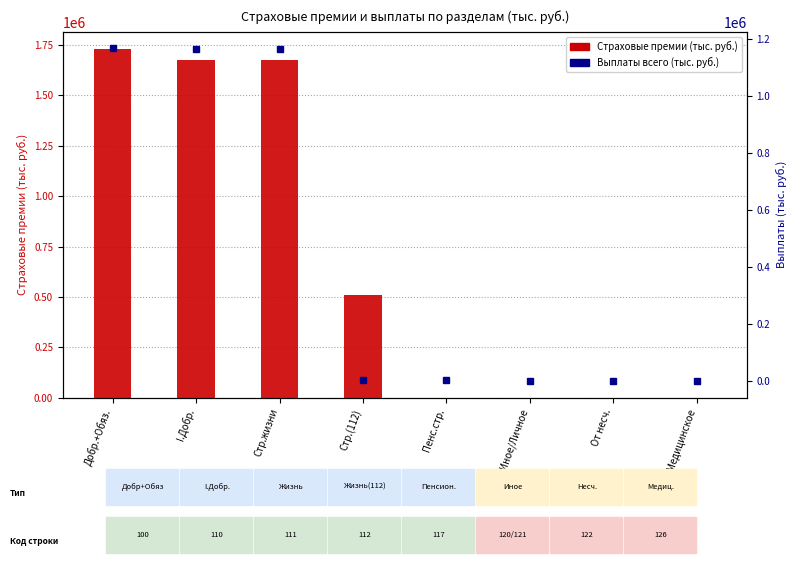

Is it true that Страховые премии (тыс. руб.) equals 61.5 at От несч.?

True